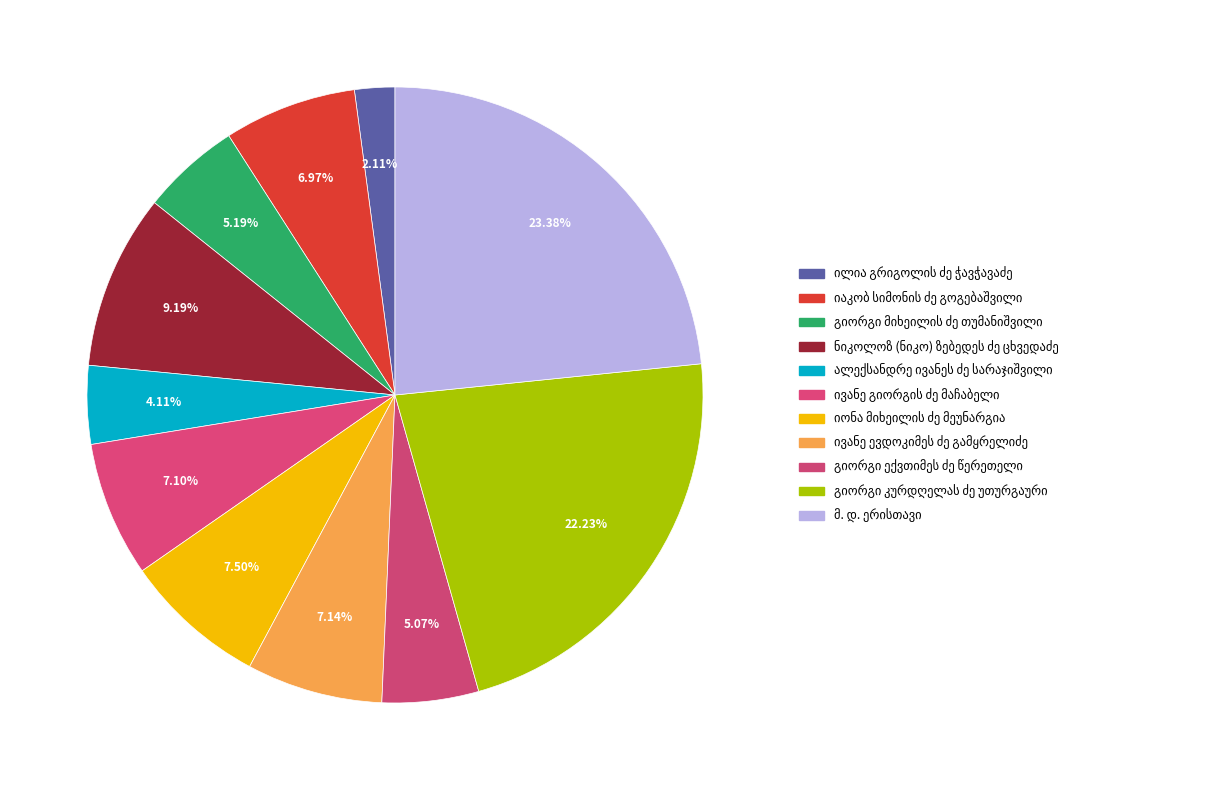

What is the ratio of the value at ივანე გიორგის ძე მაჩაბელი to the value at იონა მიხეილის ძე მეუნარგია?

0.9